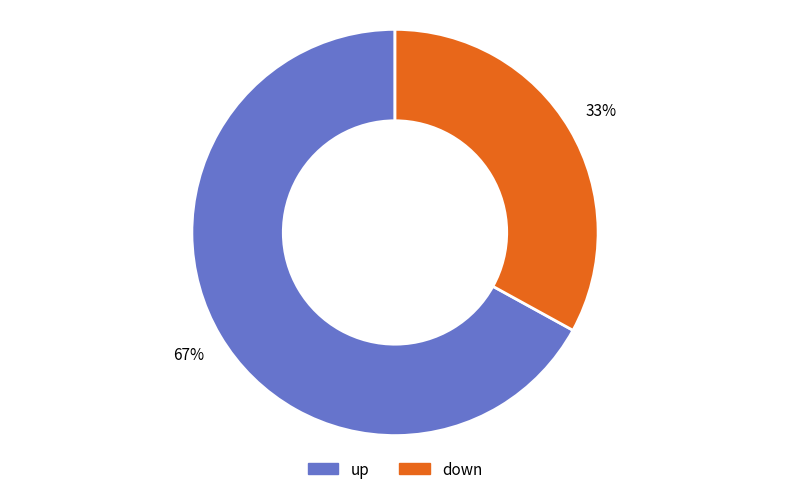

Approximately how many times larger is the value at down compared to up?

0.5